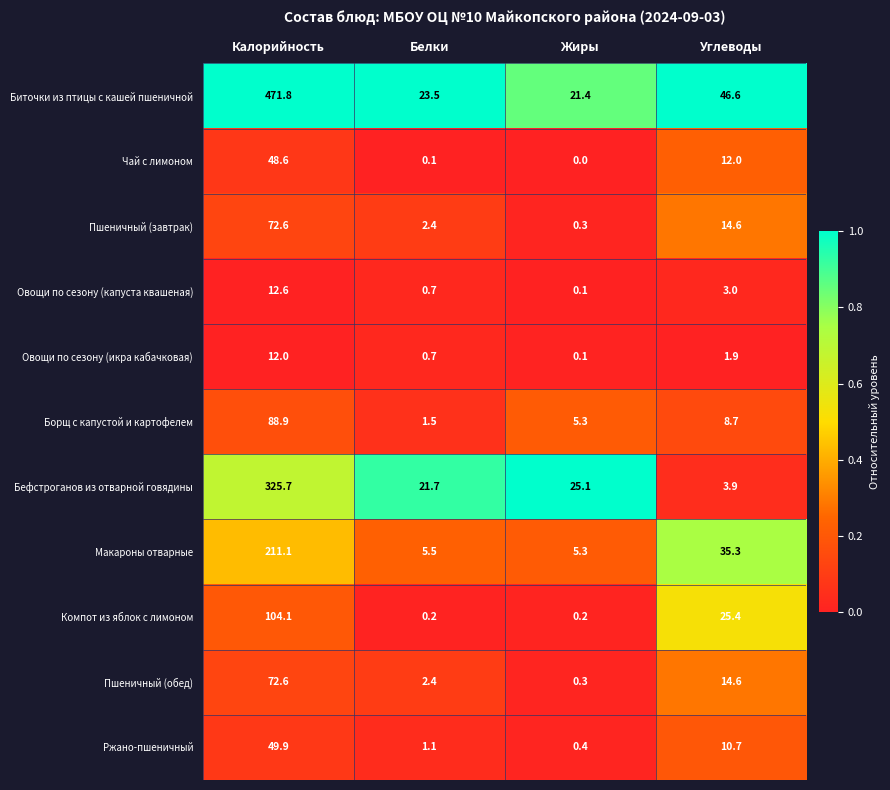

Which series changed the most between Калорийность and Углеводы?

Биточки из птицы с кашей пшеничной